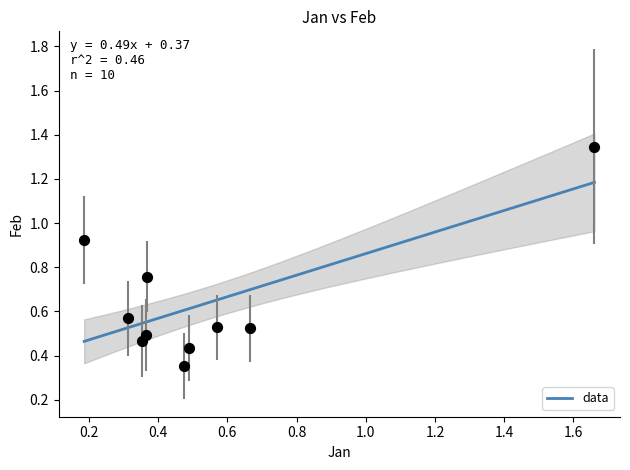

What is the range of Y values (max minus min)?

1.0